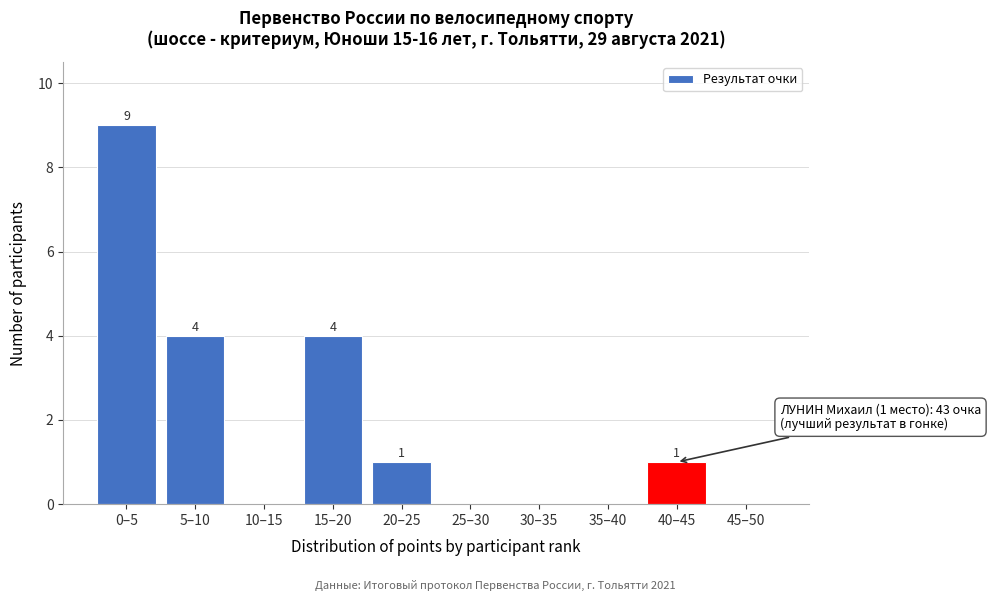

Reading left to right, what are all the values shown in this chart?

0–5=9	5–10=4	10–15=0	15–20=4	20–25=1	25–30=0	30–35=0	35–40=0	40–45=1	45–50=0